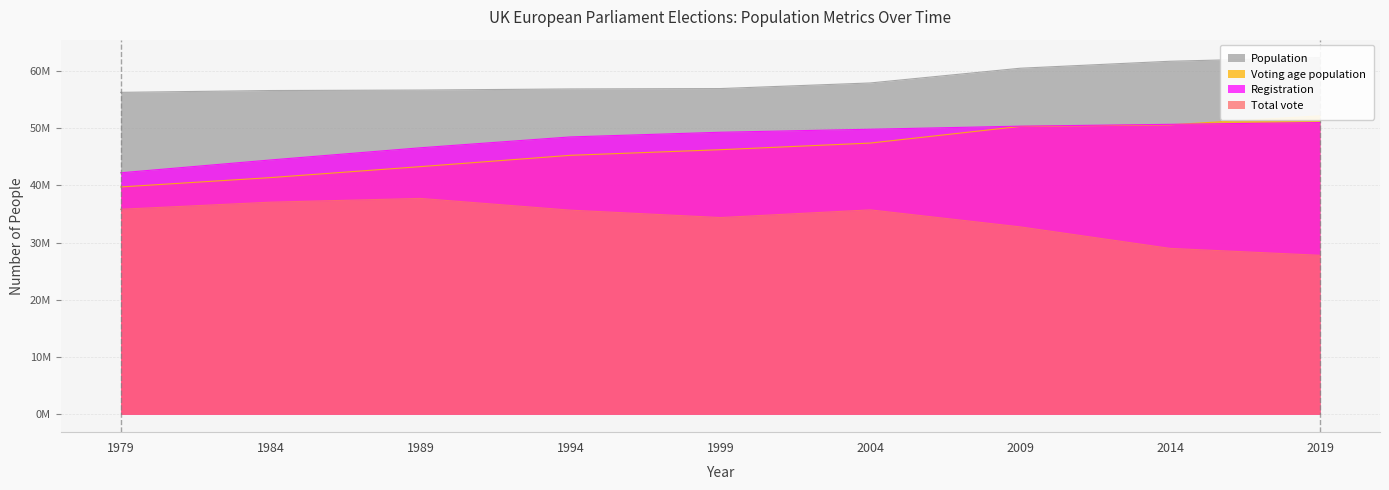

At which label does Registration first exceed 49278309?

2004